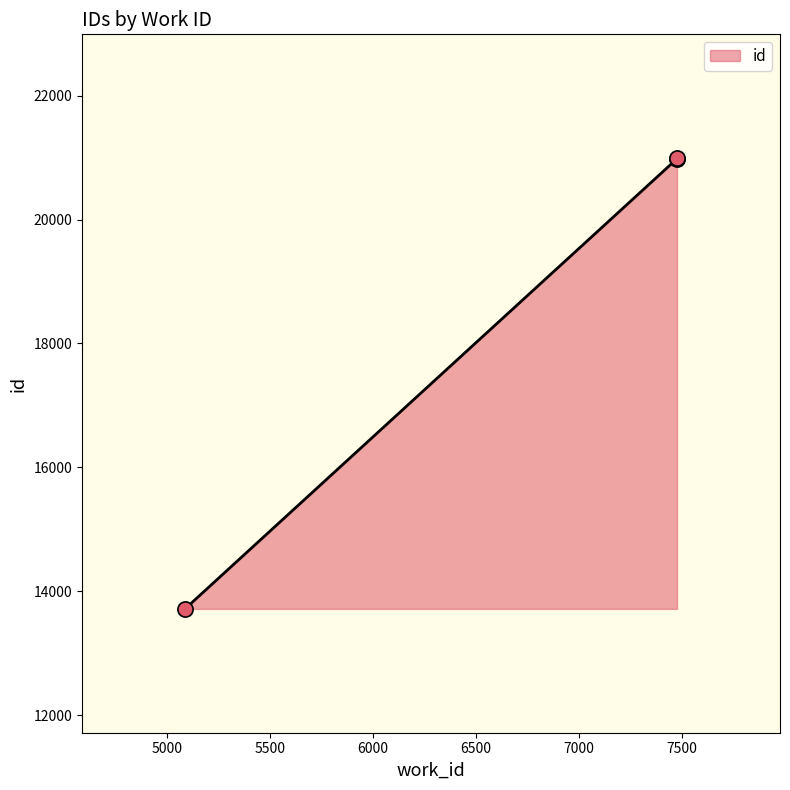

Between 7476 and 5088, which is larger?

7476